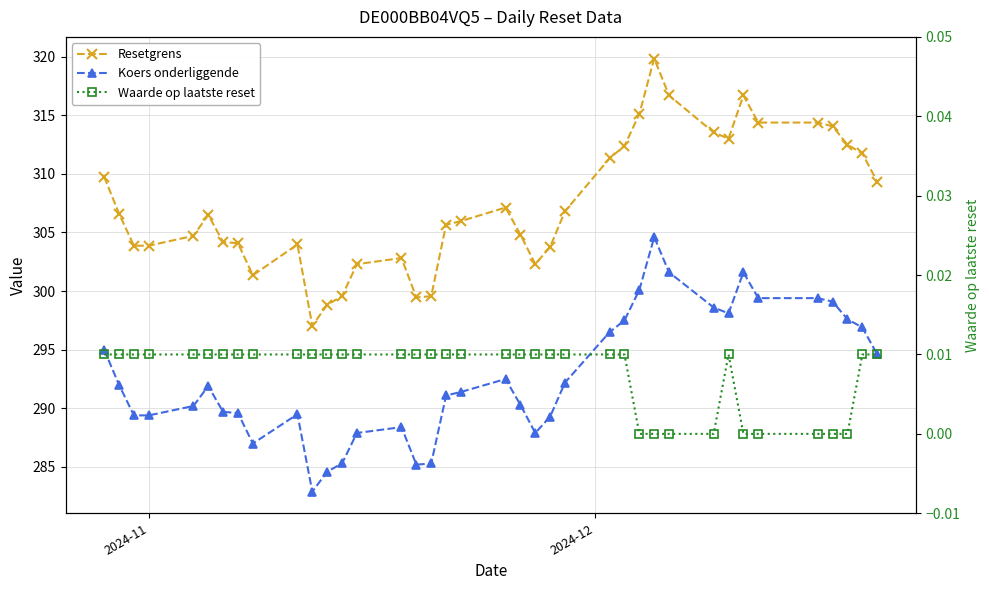

True or false: Koers onderliggende and Resetgrens intersect in this chart.

False